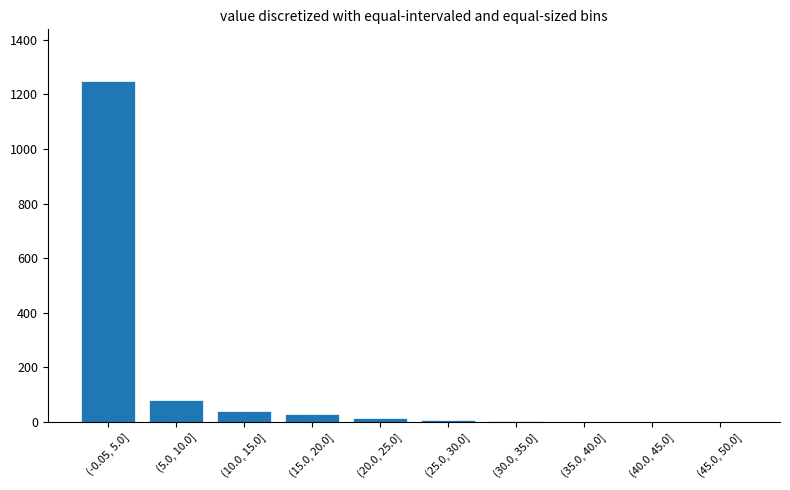

True or false: the data shows 1 at (35.0, 40.0].

True